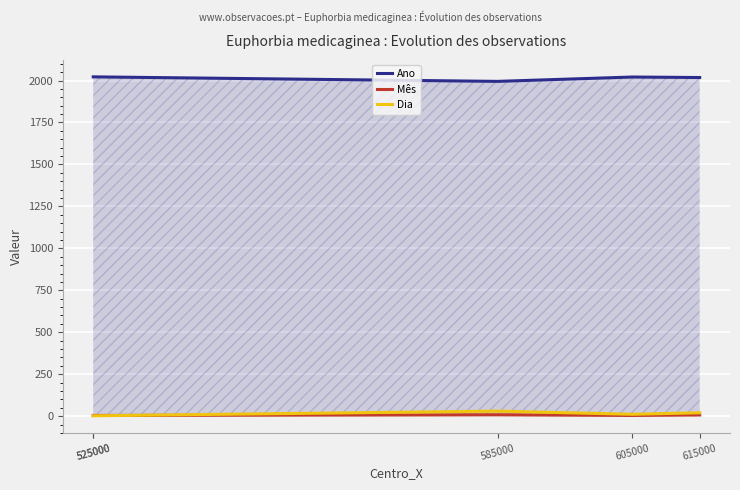

True or false: Dia has a value of 2 at 525000.

True